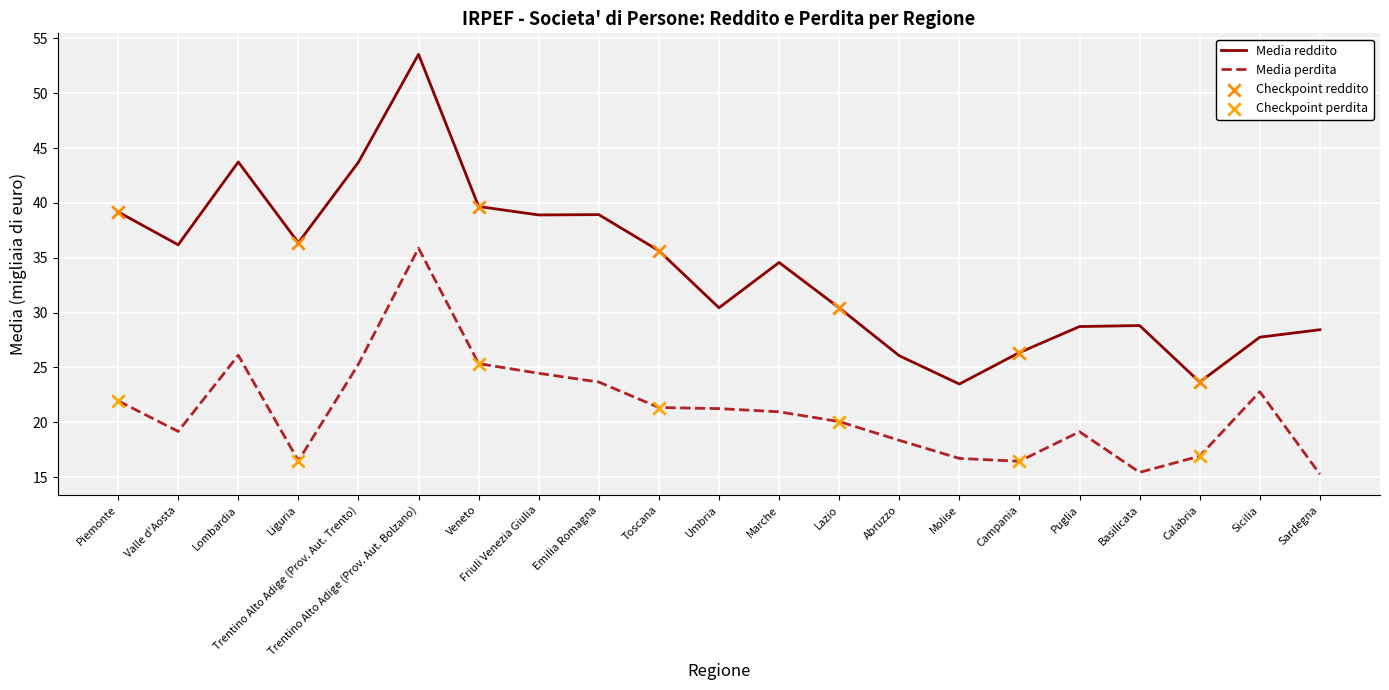

At how many categories does at least one series exceed 19?

21